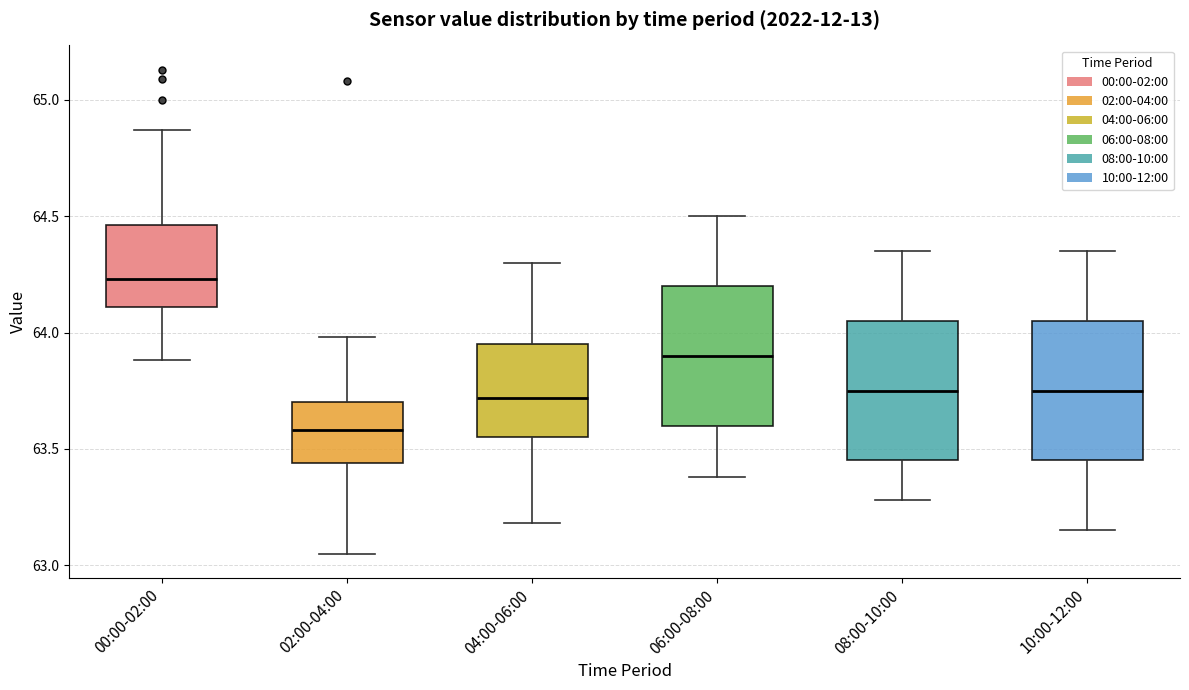

Where is the lower edge of the box for 06:00-08:00 on the y-axis? The values are not printed on the chart, so give them approximately, as read against the axis.

63.60